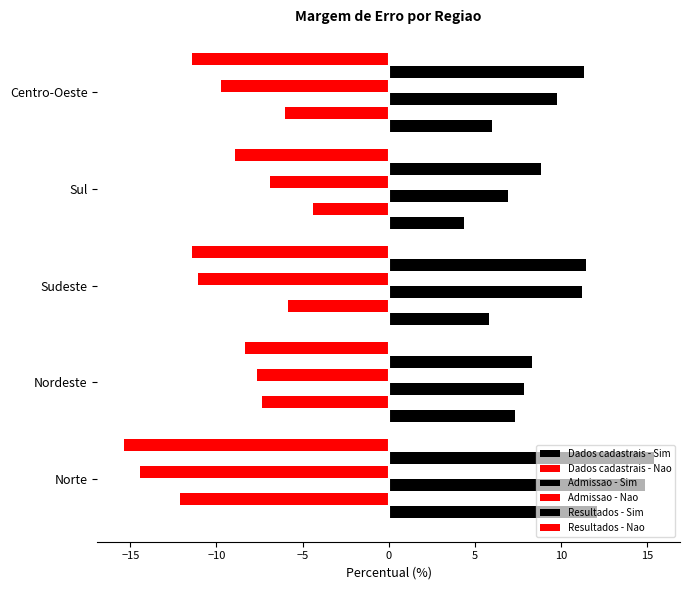

Which series has the largest total across all categories?

Resultados - Sim